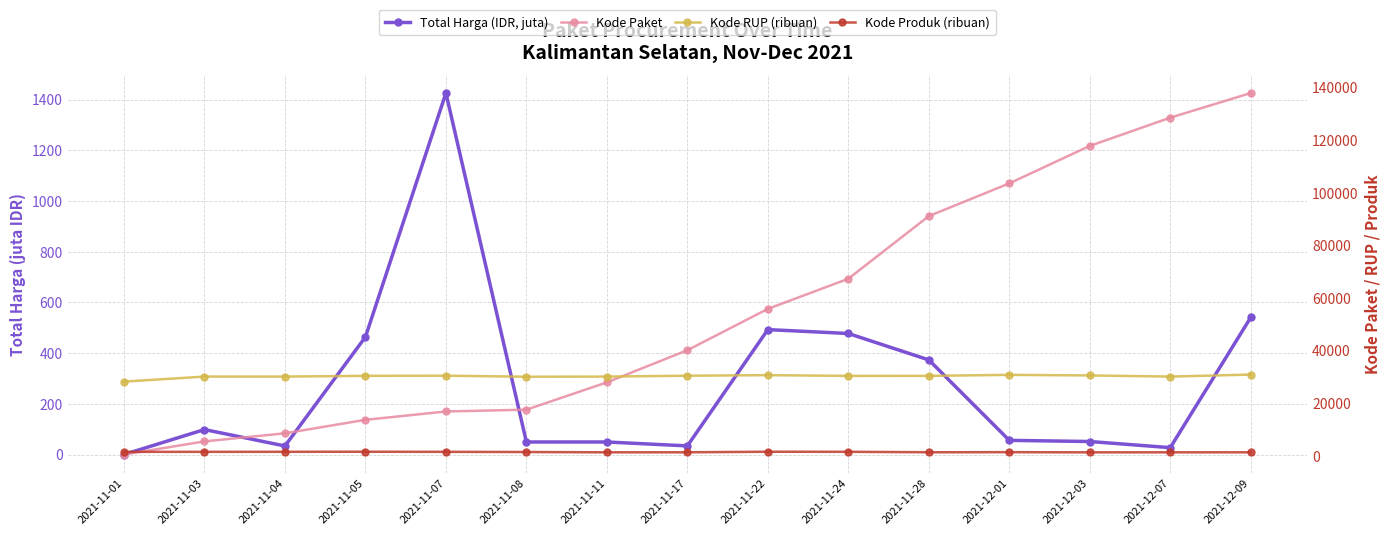

The value of Kode Produk (ribuan) at 2021-11-17 is 2031.1. True or false?

False